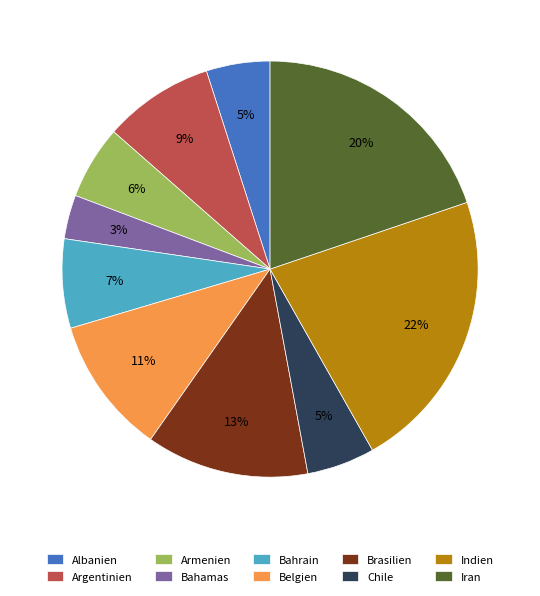

Is there a majority slice in this chart?

No